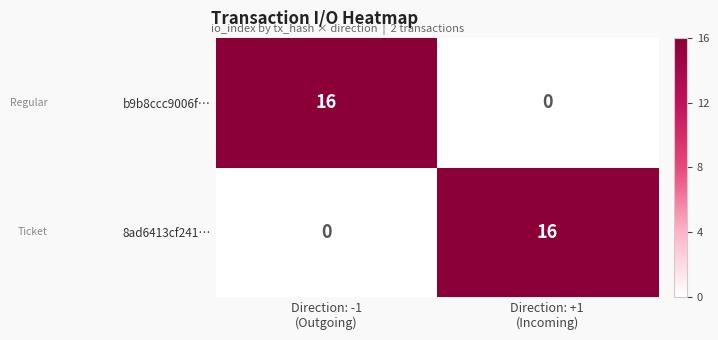

Count the number of categories in the chart.

2